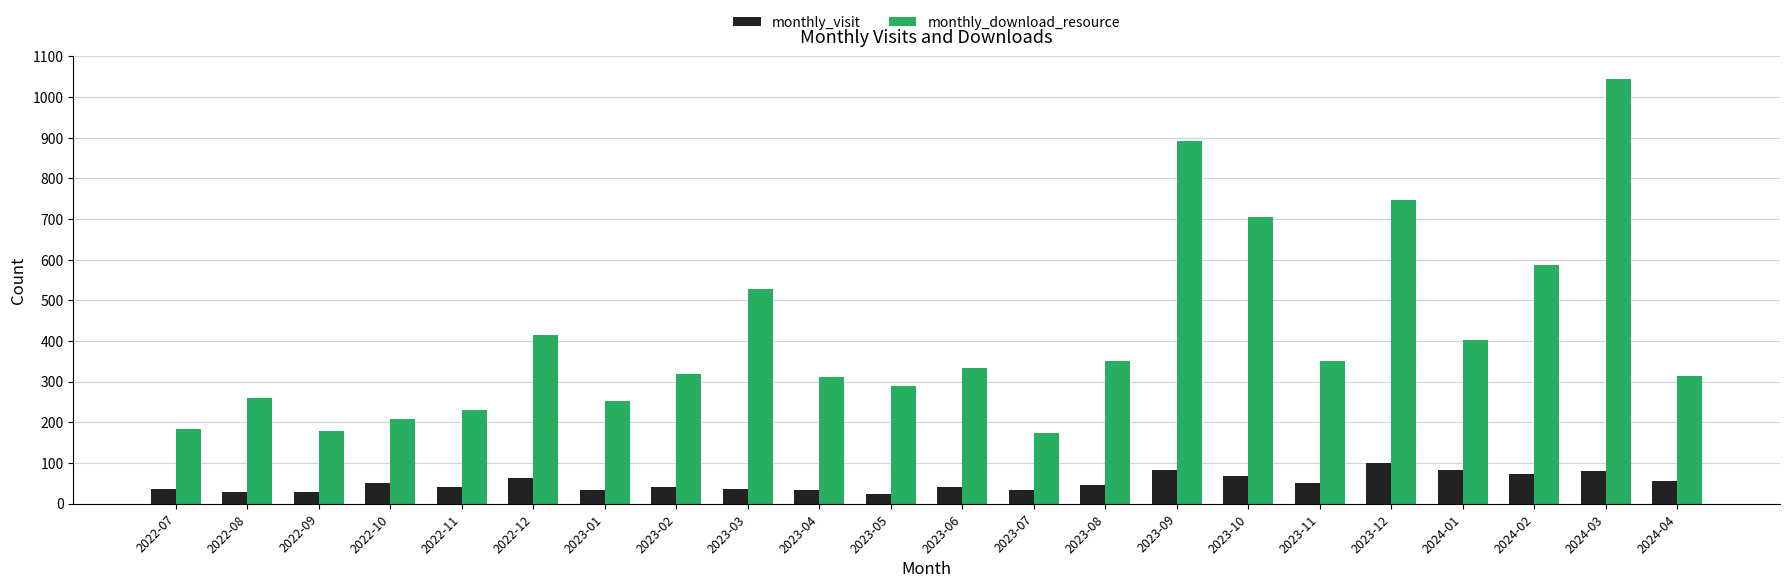

Which category has the highest value in the monthly_download_resource series?

2024-03